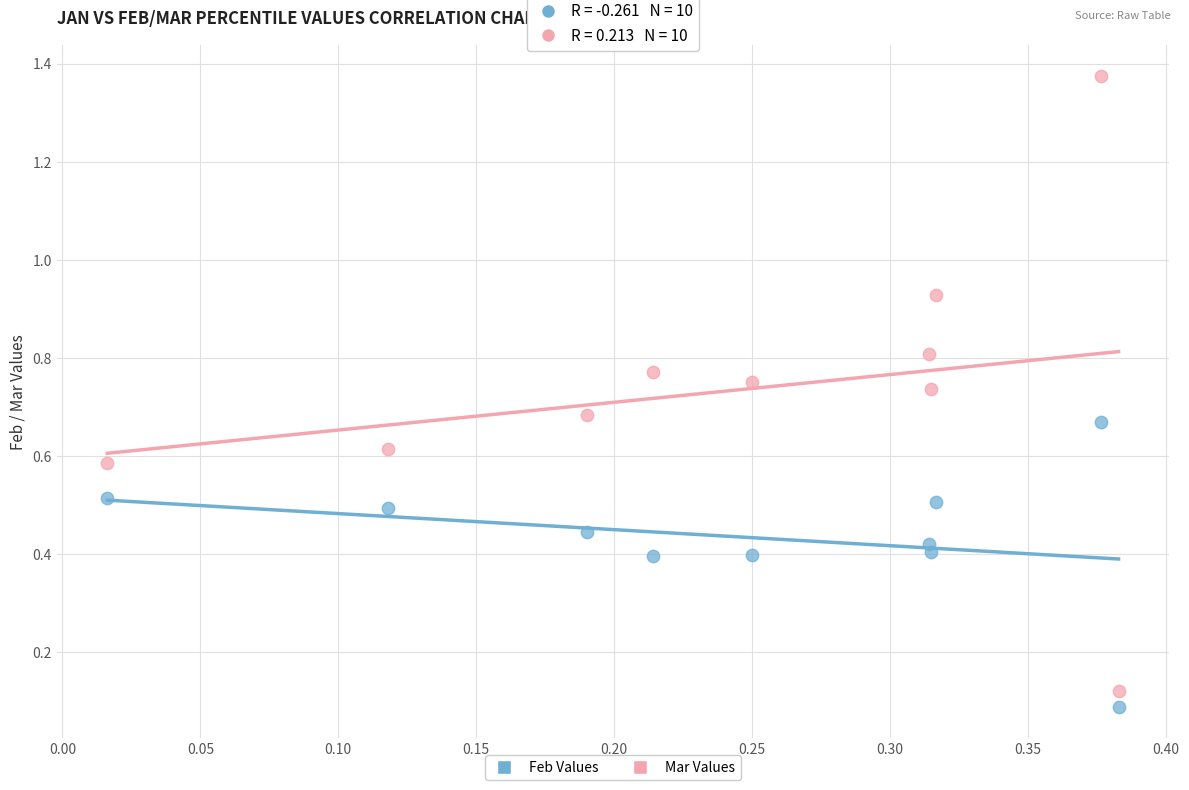

What are all the series names shown in the legend?

Feb Values, Mar Values